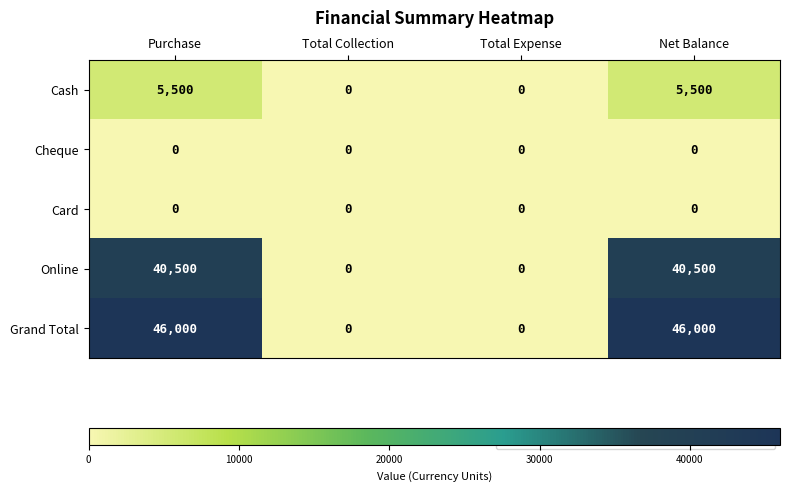

Count the number of data series in this chart.

5